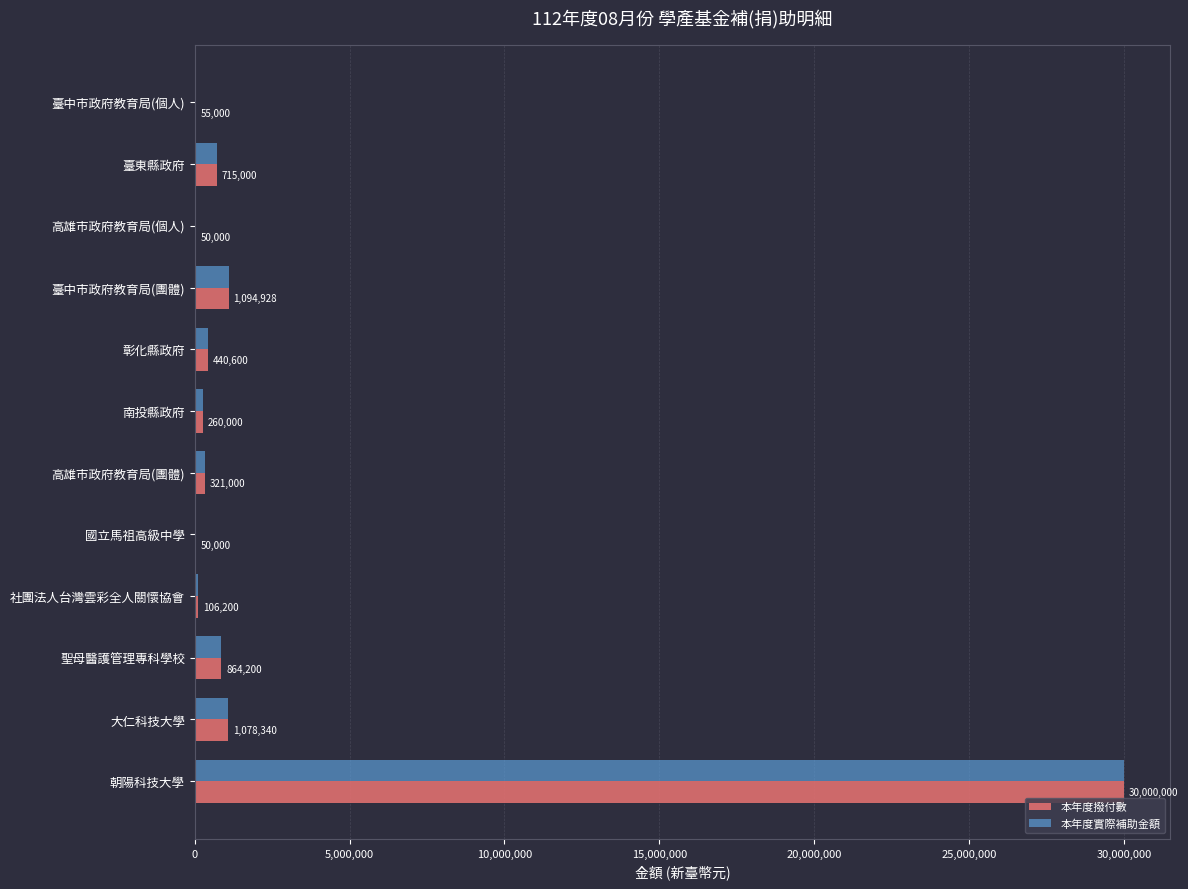

The value of 本年度撥付數 at 聖母醫護管理專科學校 is 864200. True or false?

True